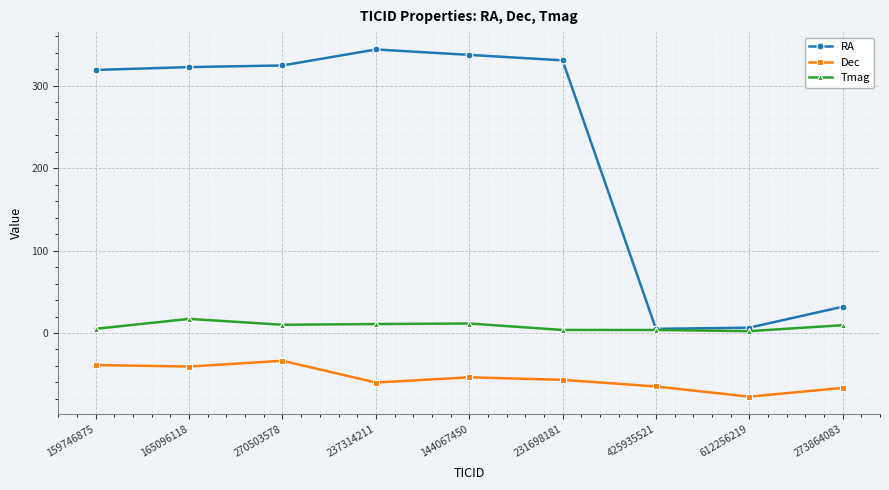

Which series has the largest range (max minus min)?

RA